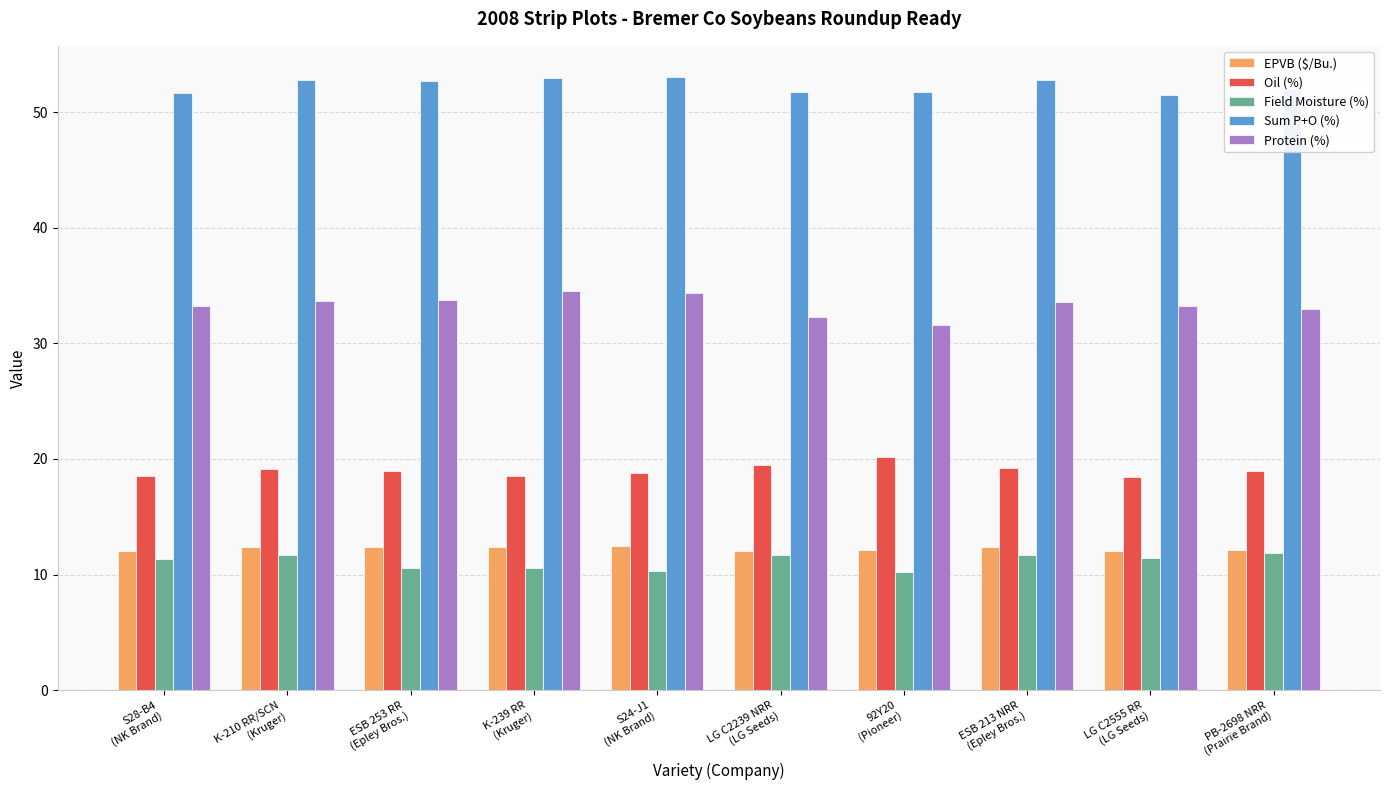

What is the average value of the EPVB ($/Bu.) series?

12.2